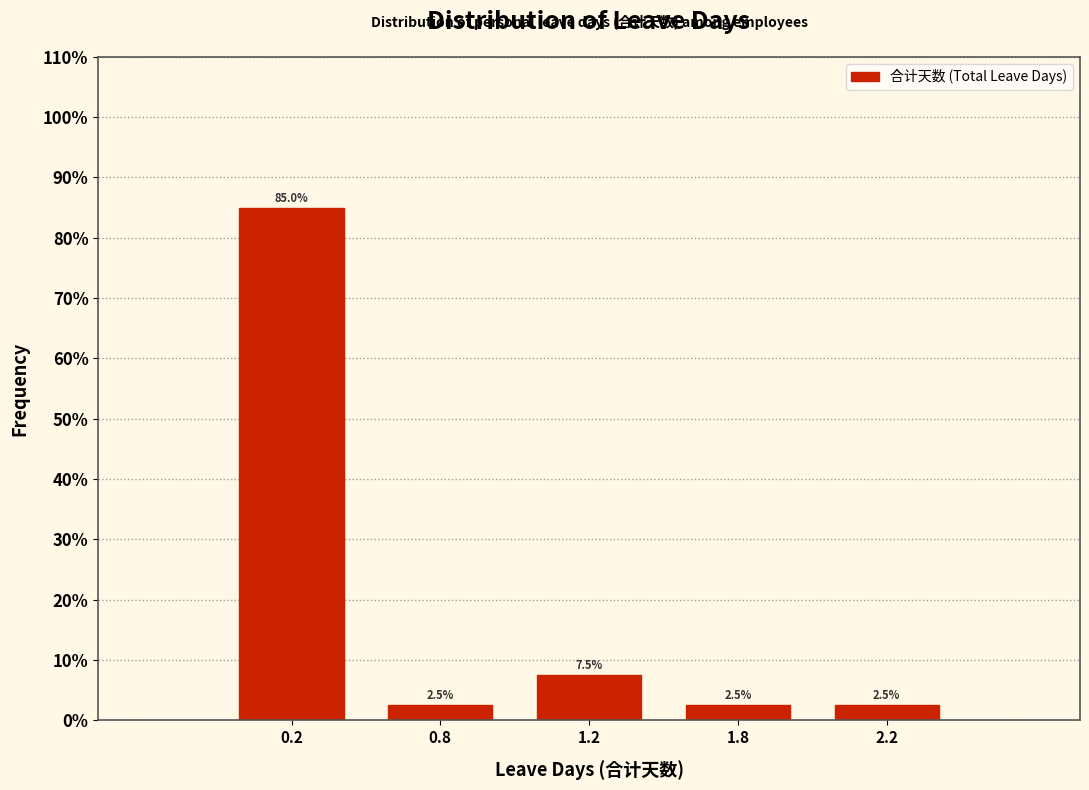

Reading right to left, list all the values displayed in this chart.

2.2=2.5	1.8=2.5	1.2=7.5	0.8=2.5	0.2=85.0